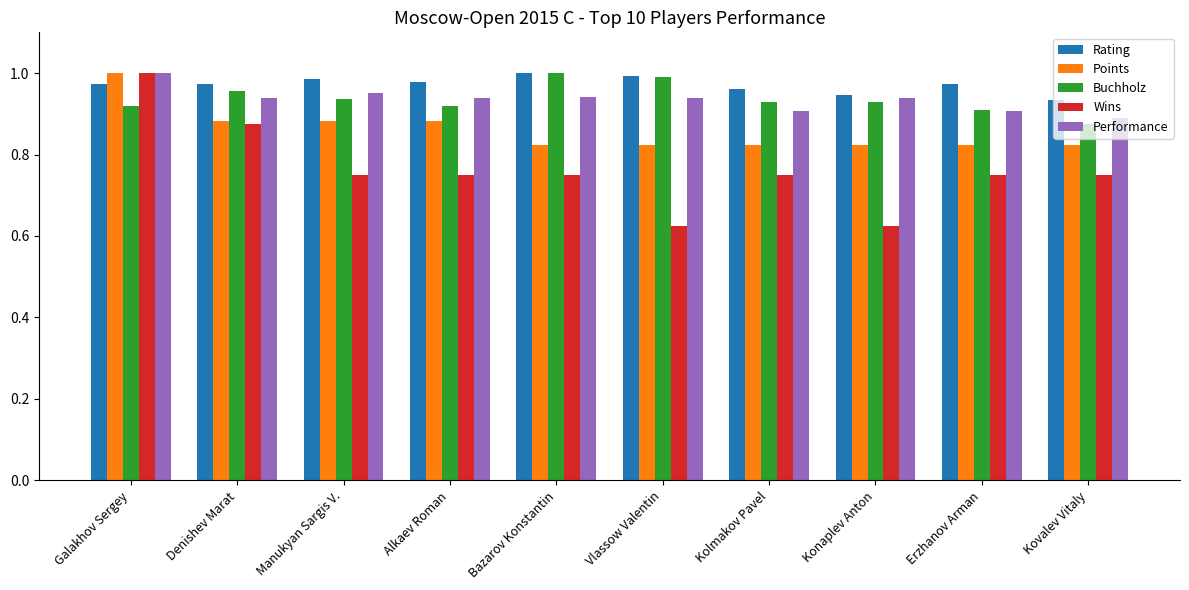

At how many categories does at least one series exceed 0?

10